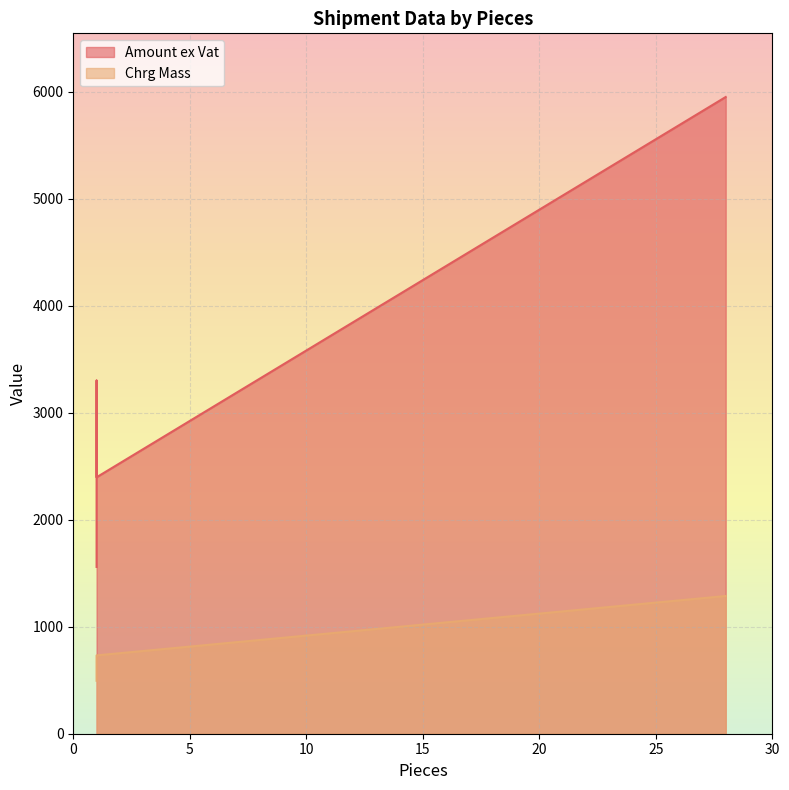

Rank the series by their average value, from lowest to highest.

Chrg Mass, Amount ex Vat